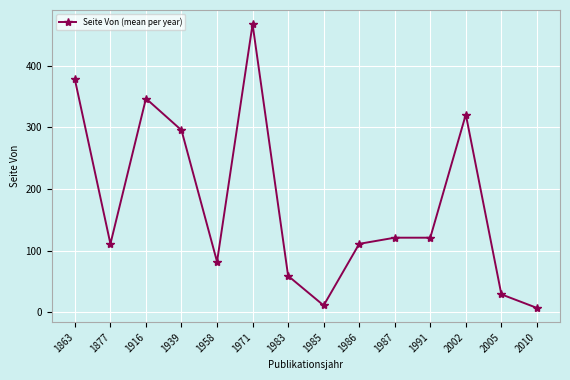

True or false: the data shows 378.0 at 1863.

True